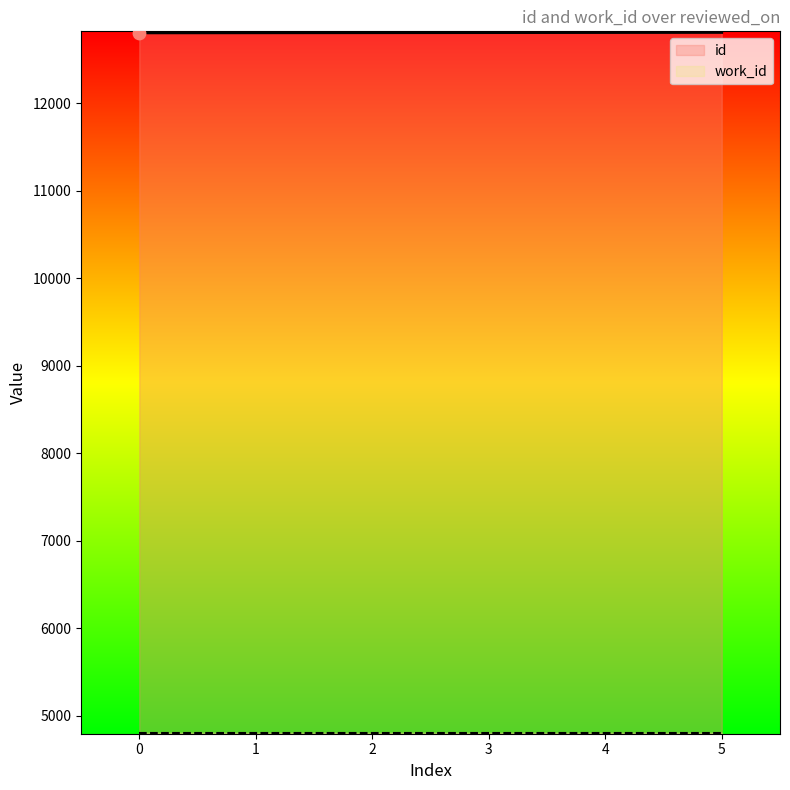

The value of id at 2 is 19130. True or false?

False